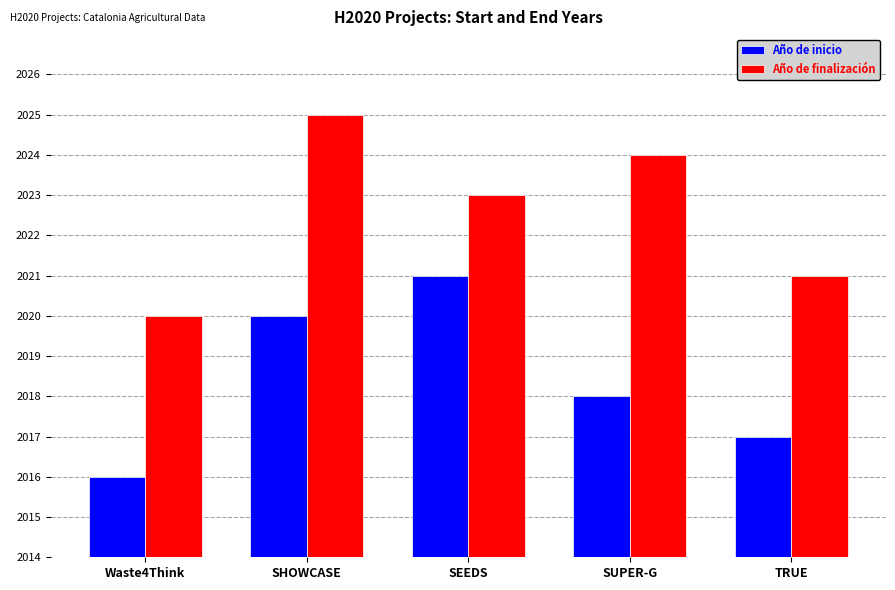

Which series changed the most between SEEDS and SUPER-G?

Año de inicio